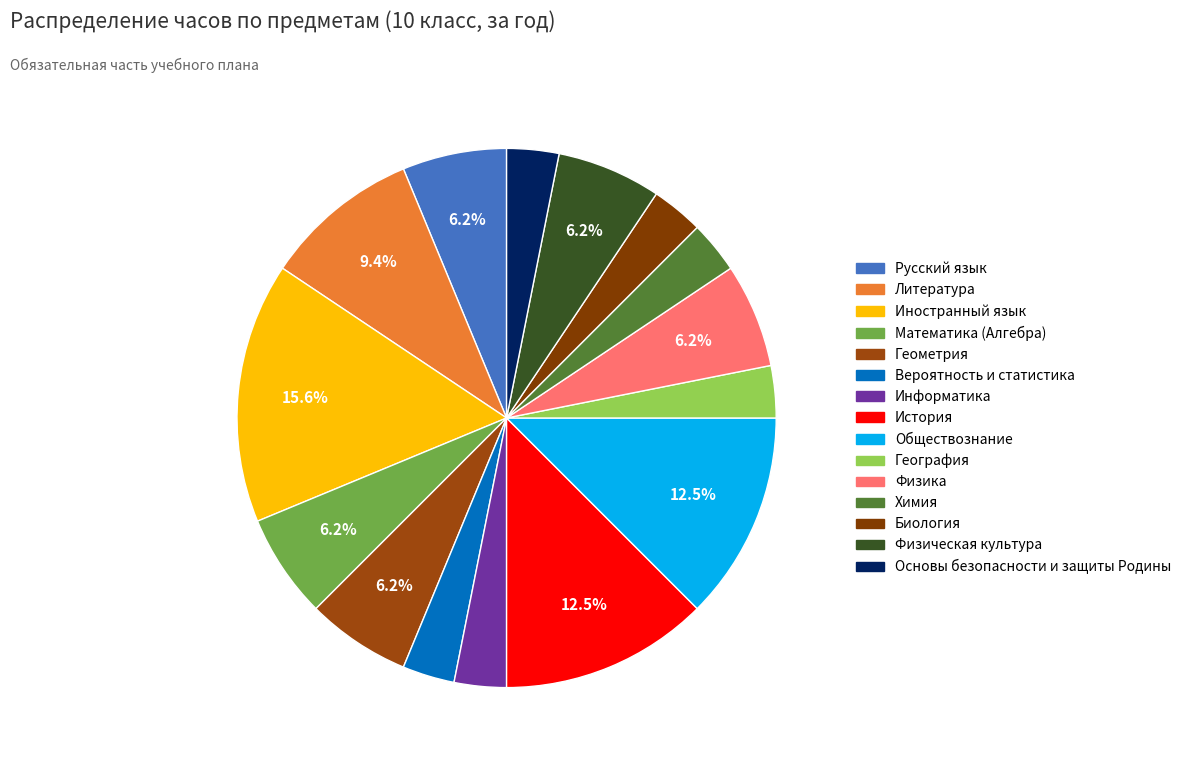

True or false: Физическая культура accounts for 6% of the total.

True